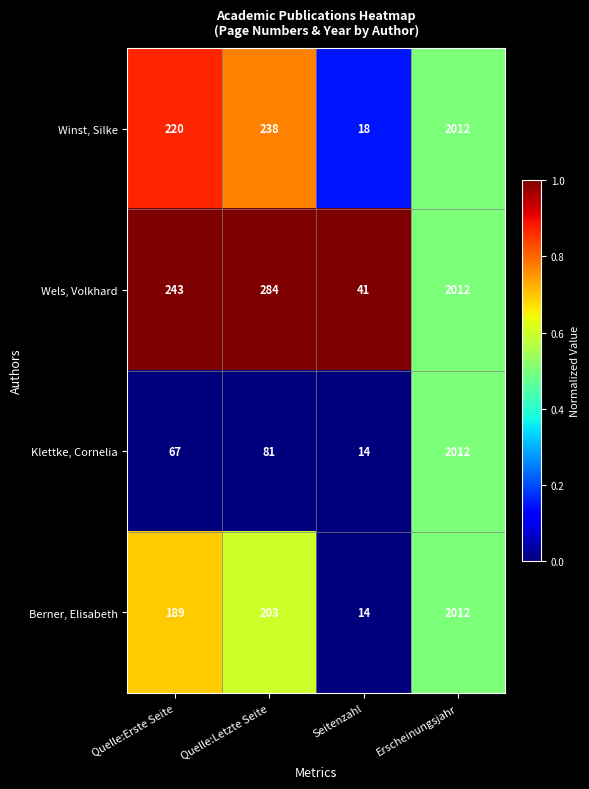

What is the difference between the maximum and second lowest values in the Berner, Elisabeth series?

1823